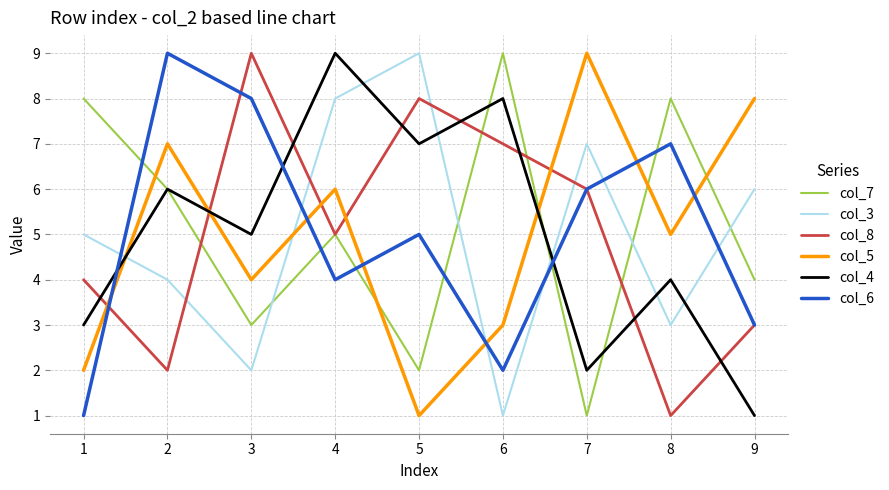

How many lines are shown in the chart?

6